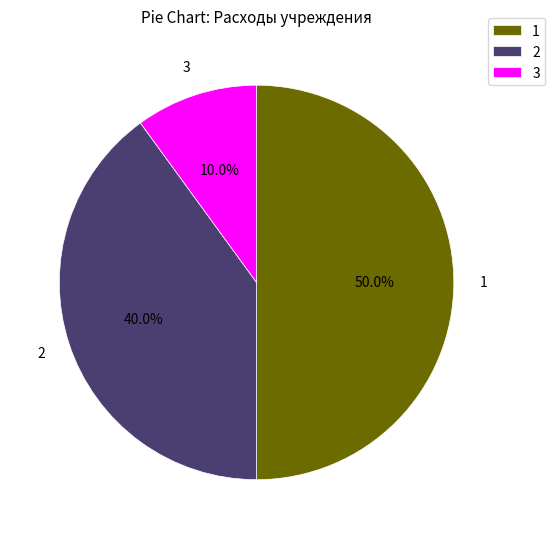

To the nearest percent, what is the average slice percentage?

33%